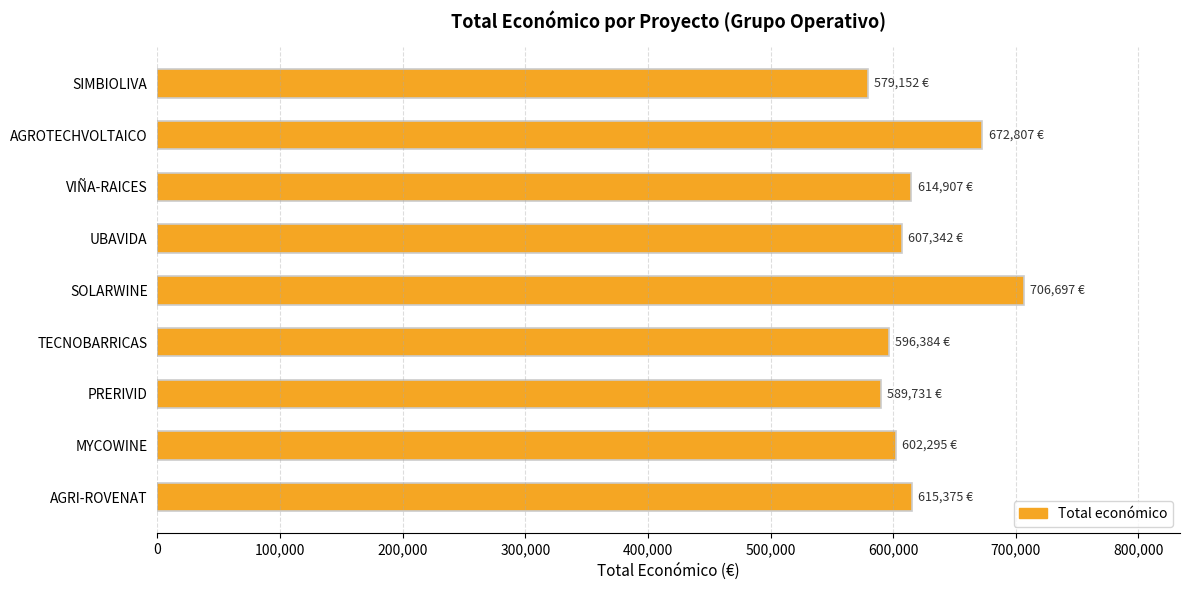

Count the number of categories in the chart.

9